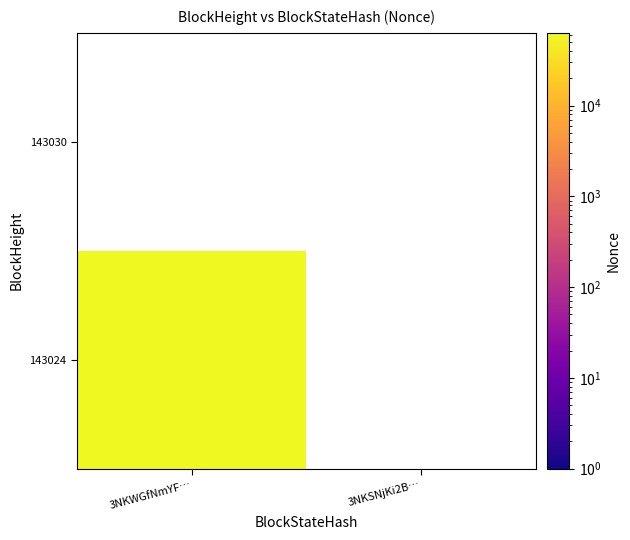

True or false: 143024 has a value of 31887 at 143024.

False